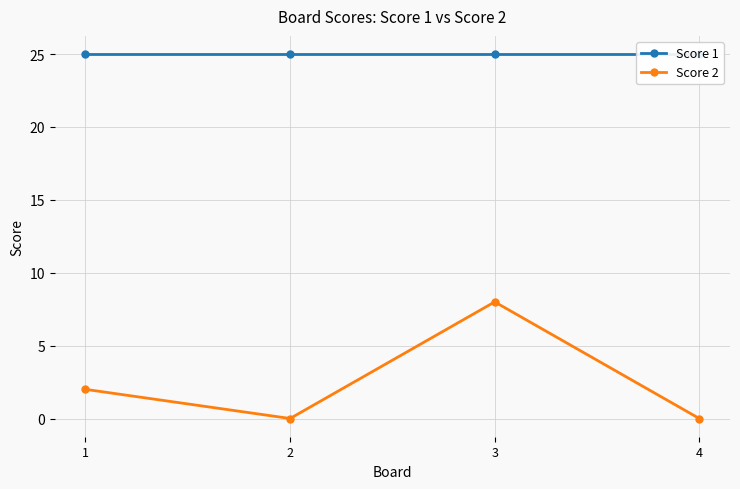

What is the value of the Score 2 point at the 1st from the left?

2